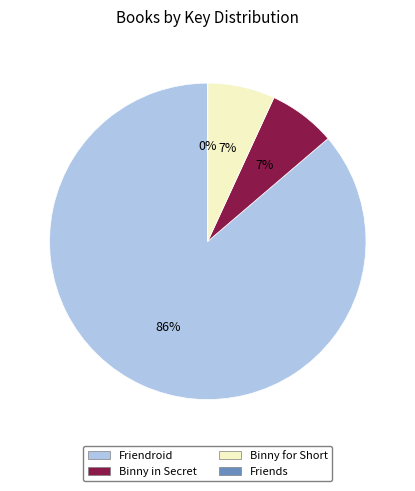

To the nearest percent, what is the combined percentage of Binny for Short and Binny in Secret?

14%